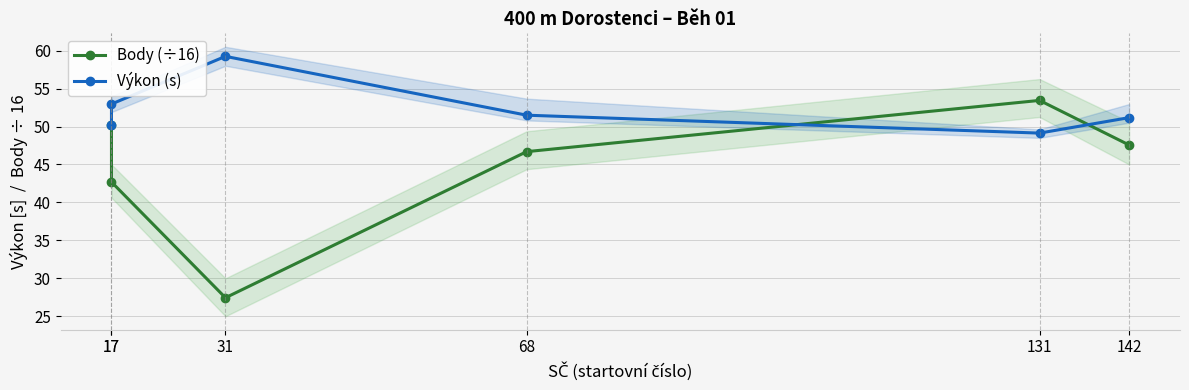

List the series in order of their overall mean, lowest first.

Body (÷16), Výkon (s)